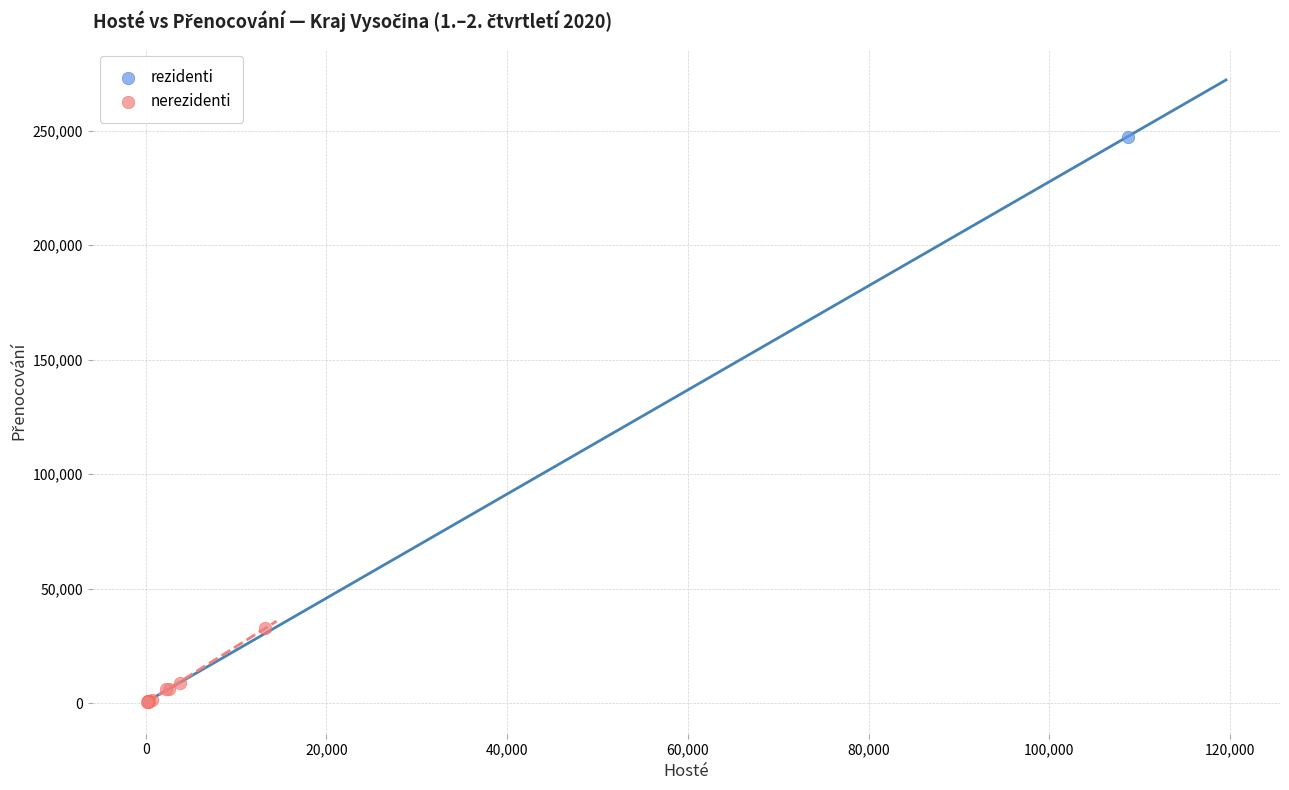

What are all the series names shown in the legend?

rezidenti, nerezidenti